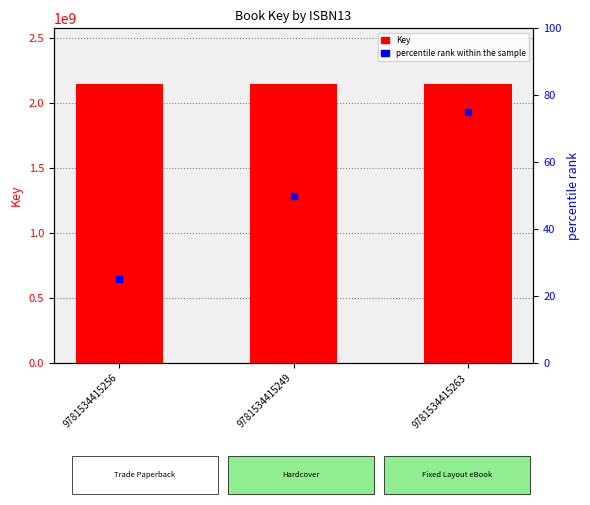

Which series reaches the minimum Y coordinate?

percentile rank within the sample